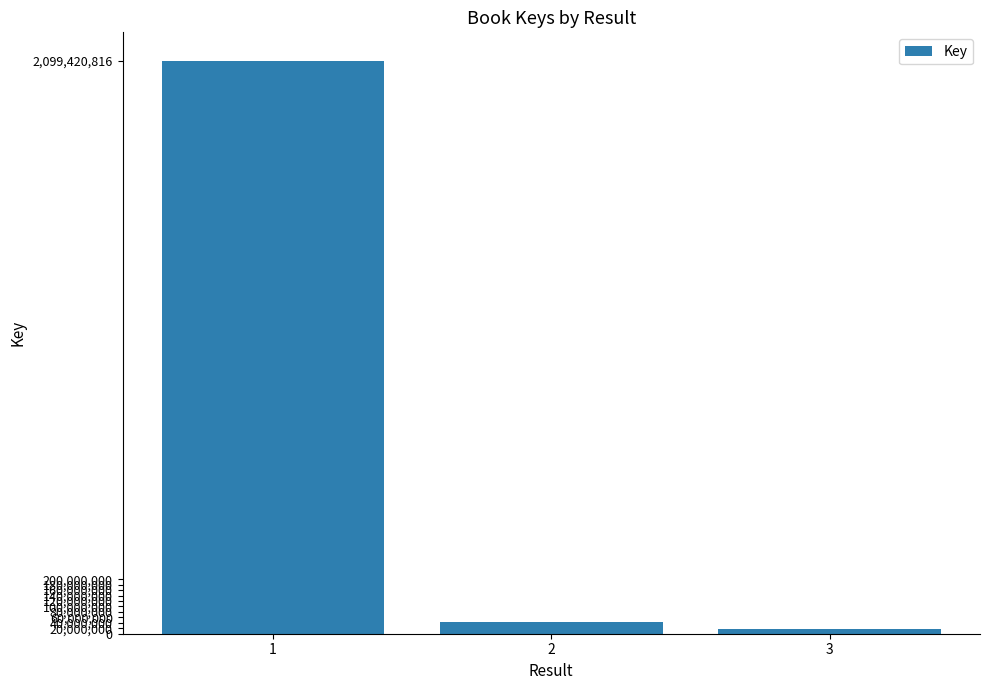

Reading left to right, list all the values displayed in this chart.

1=2099420816	2=44695299	3=17877352